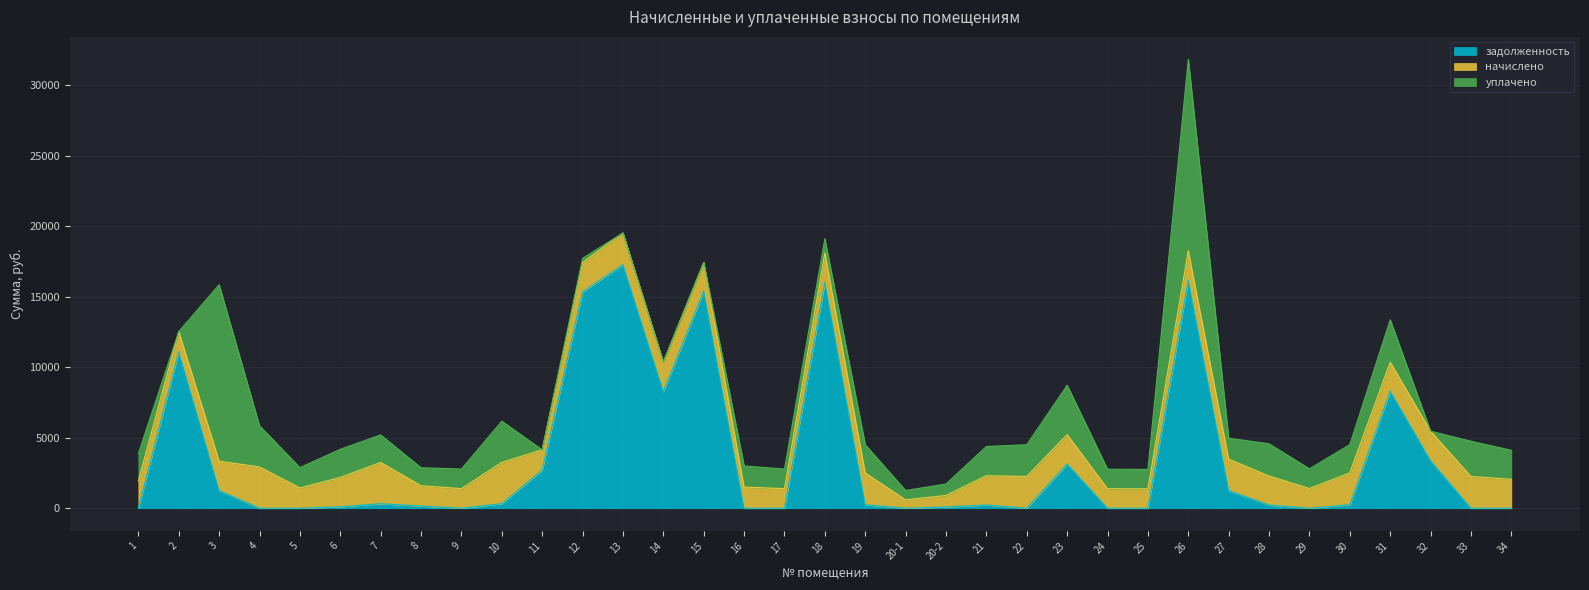

What is the sum of the начислено values at 7 and 28?

4979.9